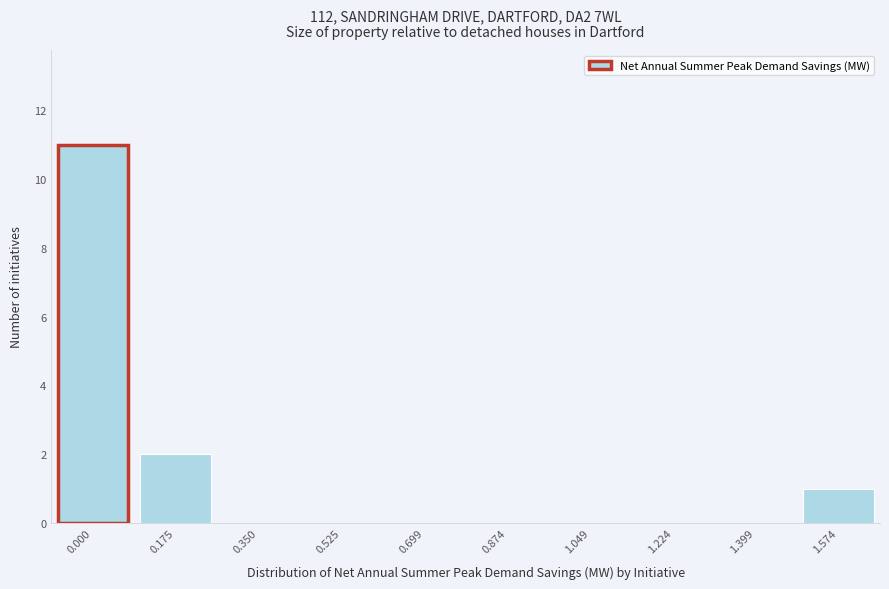

Reading left to right, transcribe all the data shown in this chart.

0.000=11	0.175=2	0.350=0	0.525=0	0.699=0	0.874=0	1.049=0	1.224=0	1.399=0	1.574=1